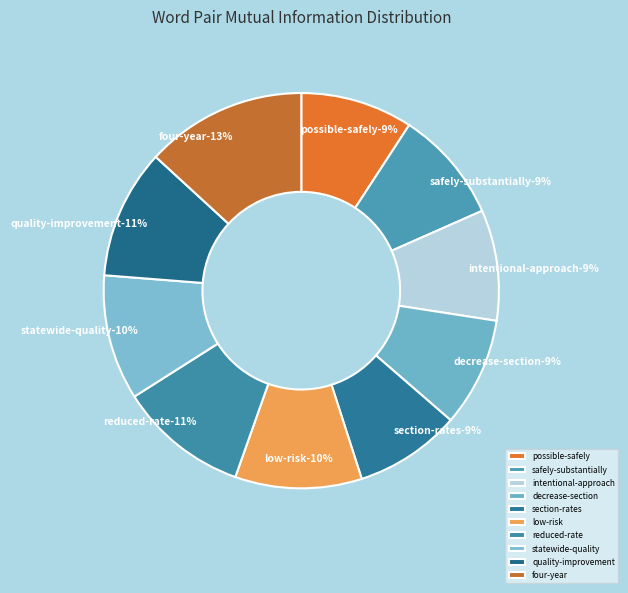

To the nearest percent, what percentage of the pie is section-rates?

9%